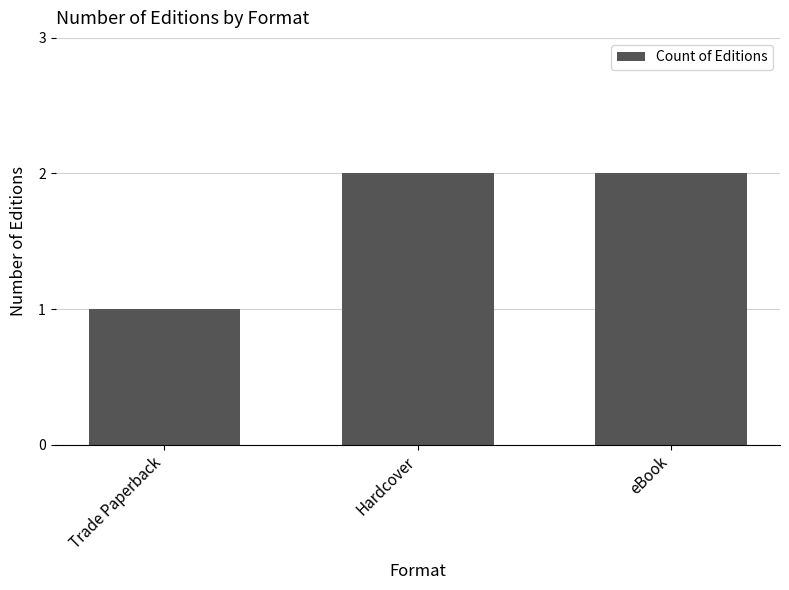

Count the number of categories in the chart.

3